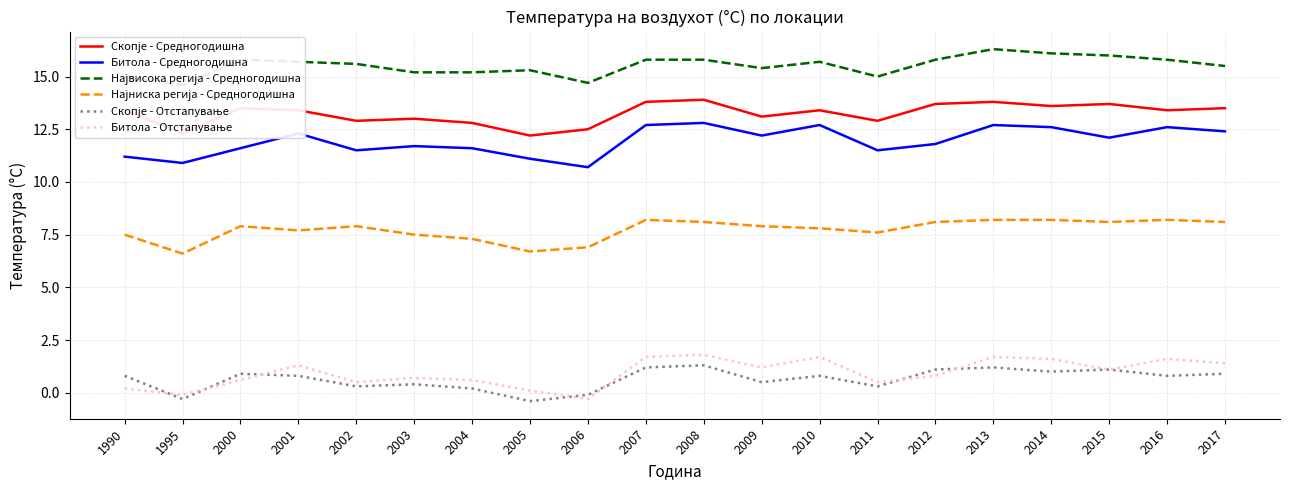

What is the difference between the maximum and minimum values in the Скопје - Отстапување series?

1.7